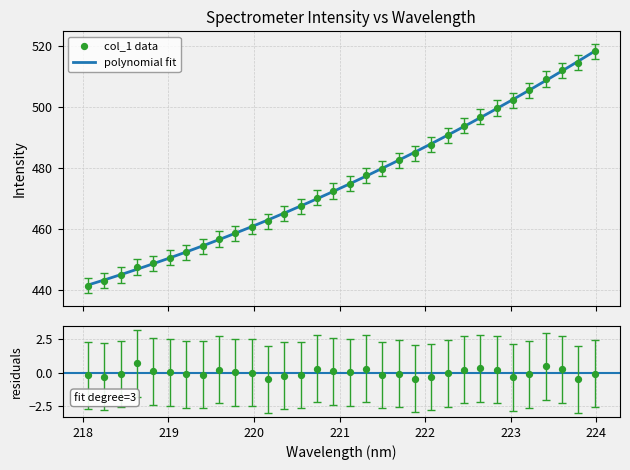

What is the ratio of the value at 223.2172 to the value at 221.1174?

1.1